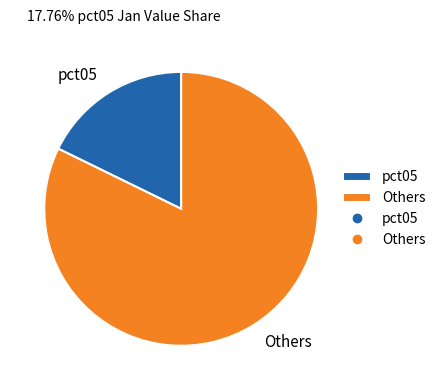

Which category has the biggest portion of the pie?

Others